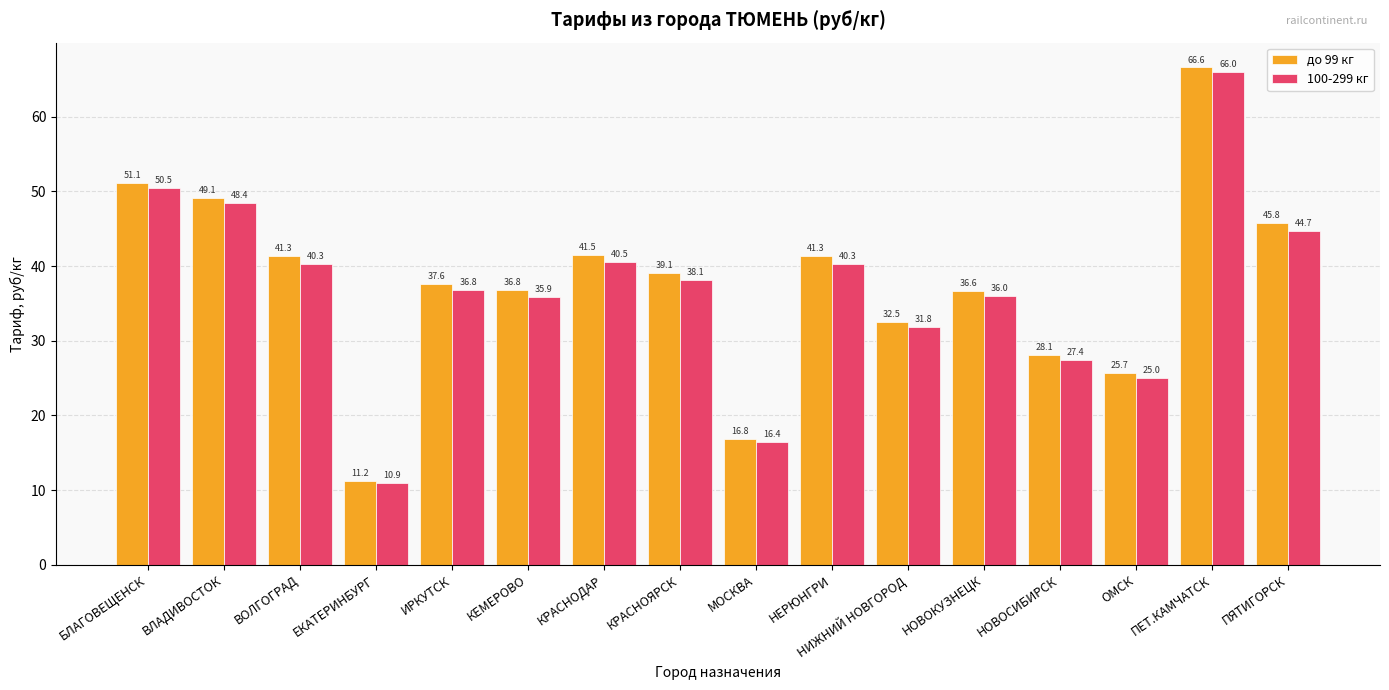

Rank the series by their average value, from lowest to highest.

100-299 кг, до 99 кг